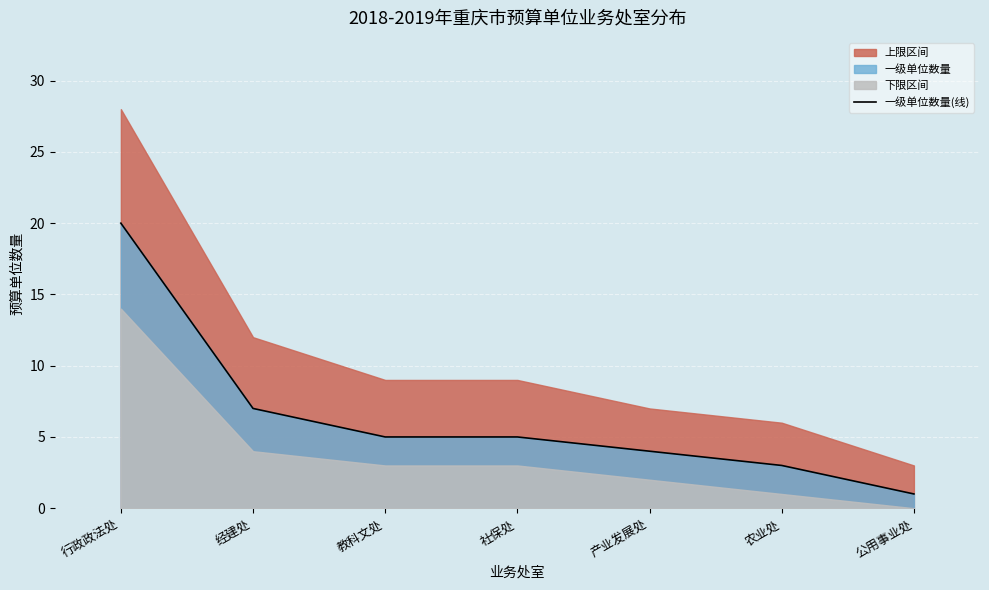

What position from the right is 经建处?

6